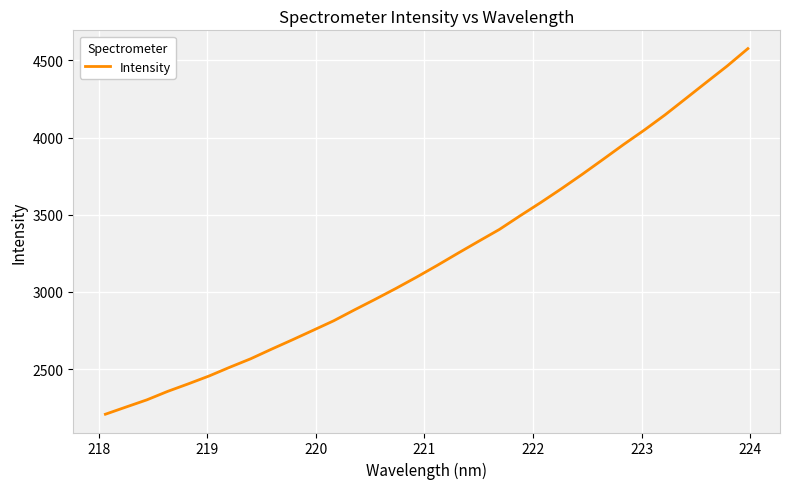

What is the maximum value shown in the chart?

4575.9